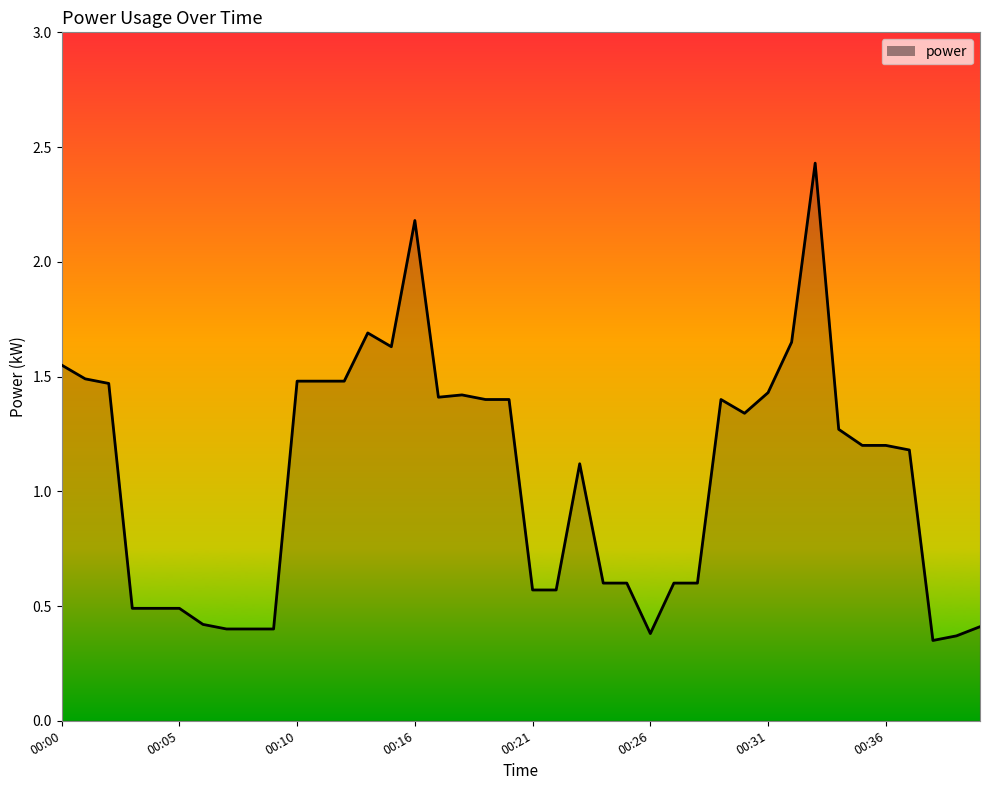

What is the difference between the maximum and minimum values?

2.1